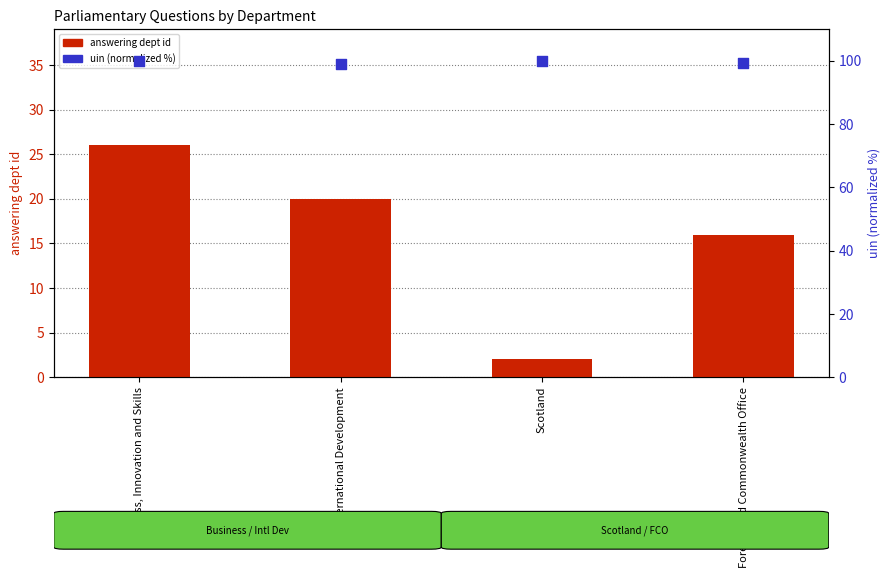

At which category is the sum across all series the highest?

Business, Innovation and Skills